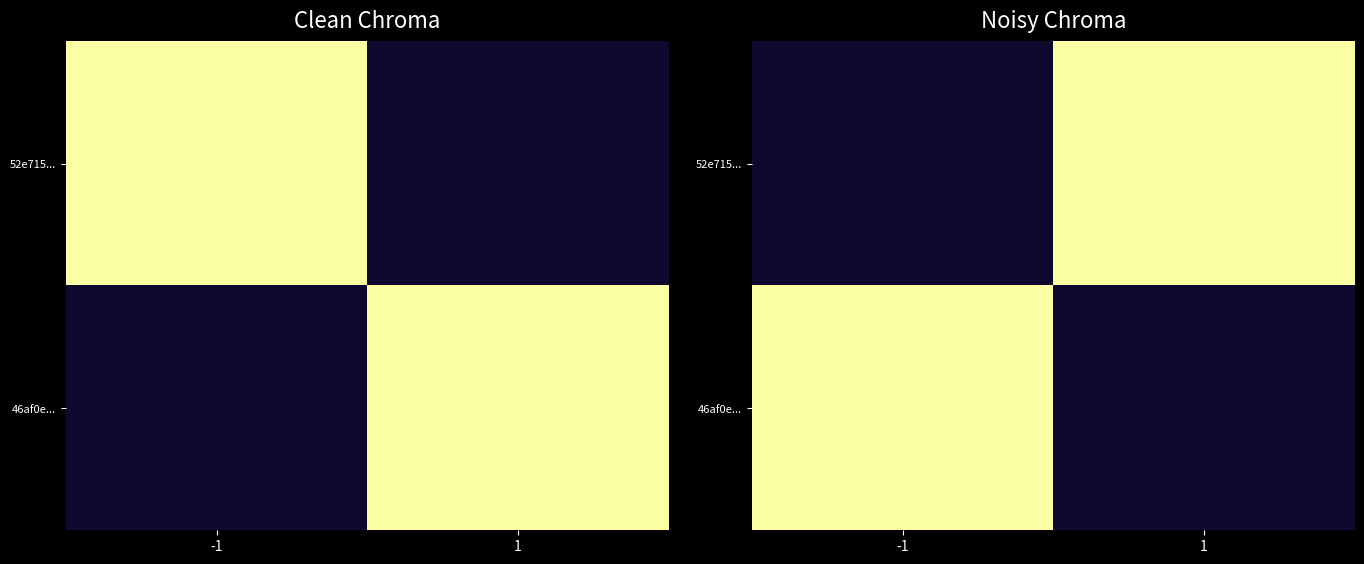

At which label does 46af0e... reach its peak?

-1